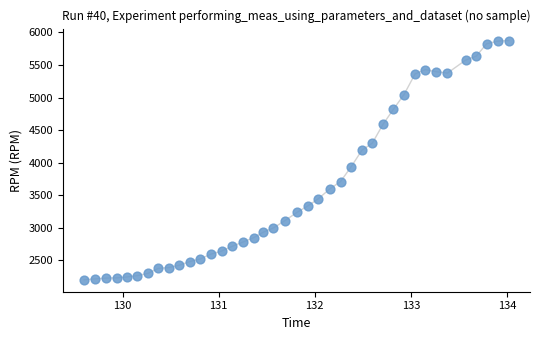

What is the range of Y values (max minus min)?

3672